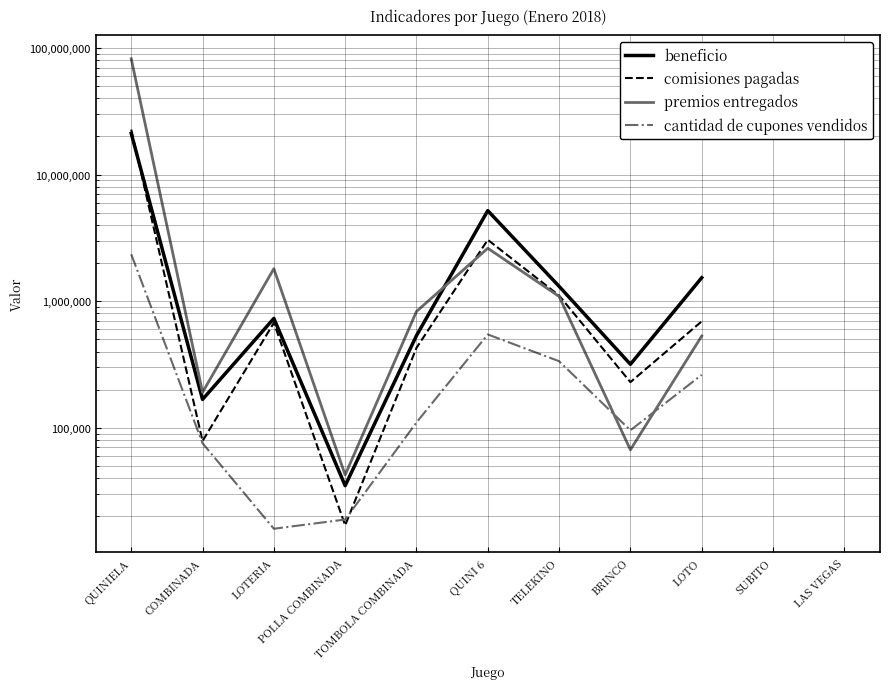

What are all the series names shown in the legend?

beneficio, comisiones pagadas, premios entregados, cantidad de cupones vendidos